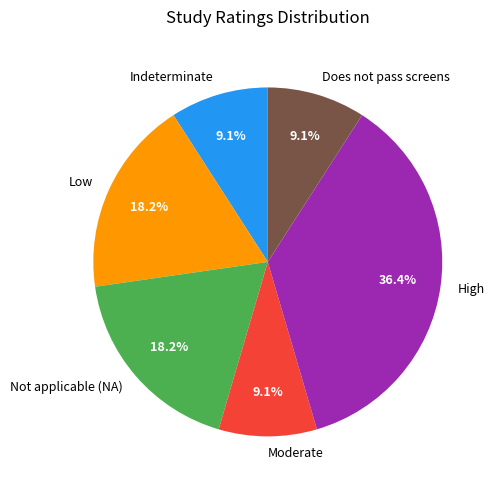

Which category has the biggest portion of the pie?

High